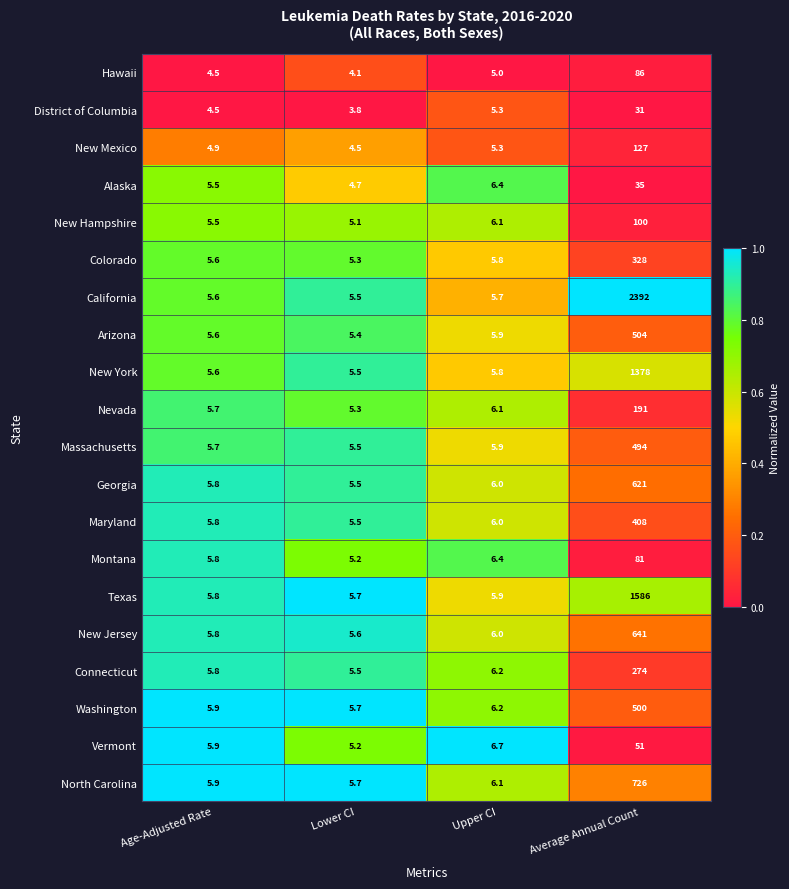

Rank the categories by New York value from highest to lowest.

Average Annual Count, Upper CI, Age-Adjusted Rate, Lower CI